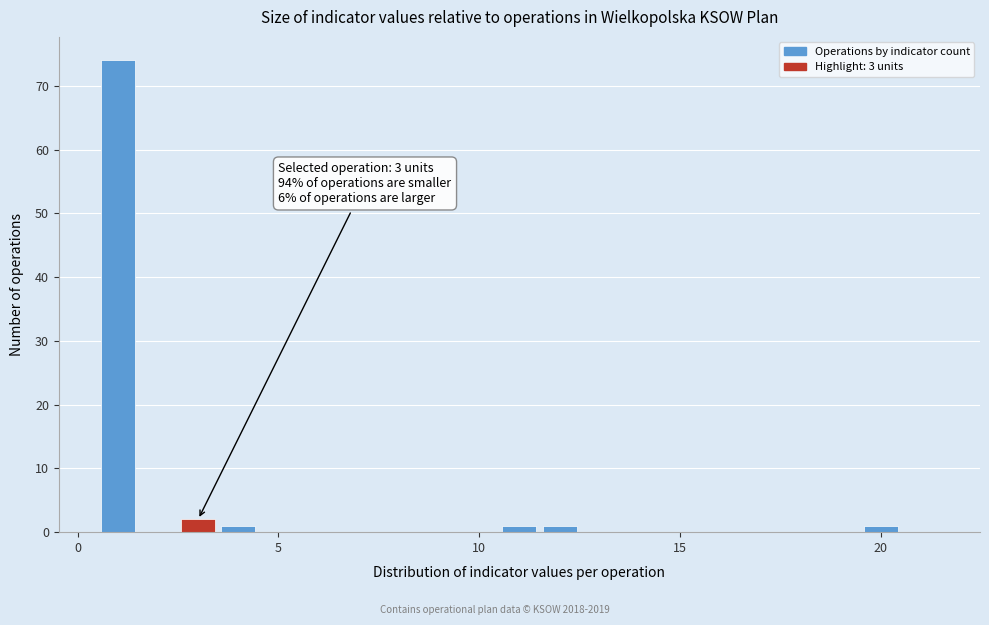

Around what value on the x-axis is the tallest bar? Give the approximate position of its centre, as read against the axis.

1.0